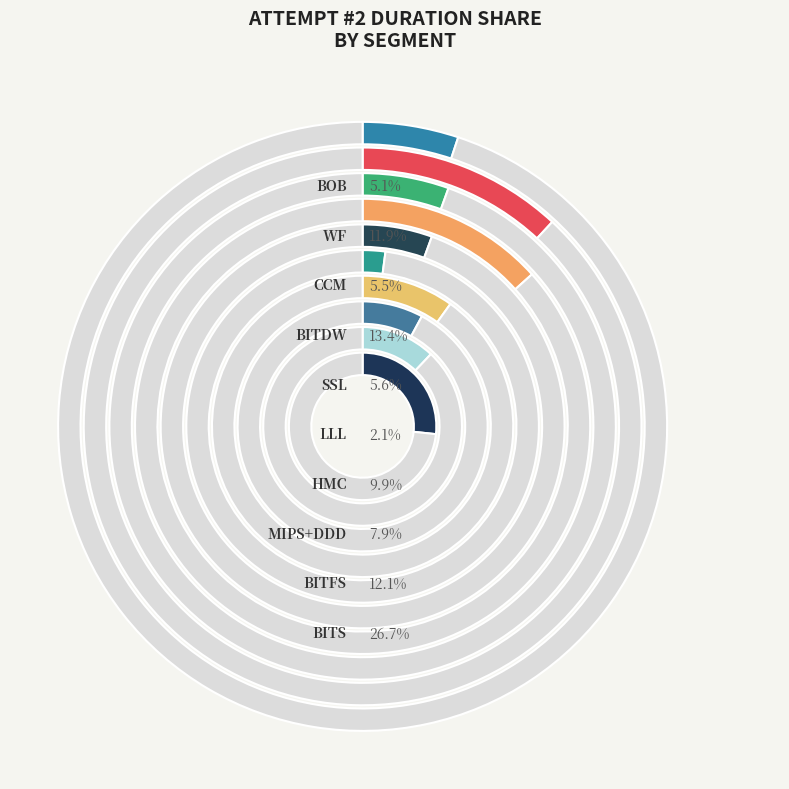

Which category has the biggest portion of the pie?

BITS